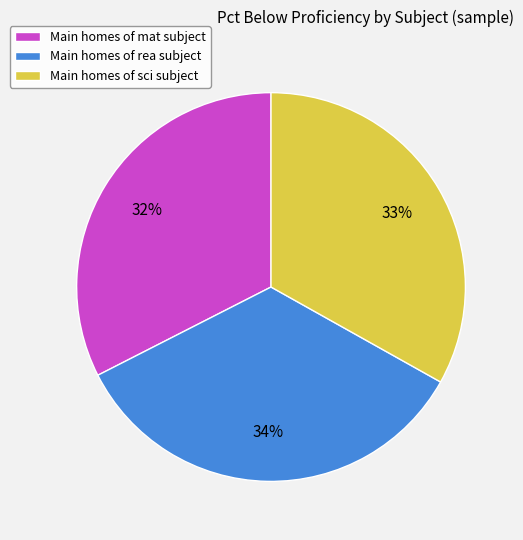

To the nearest percent, what is the difference between the largest and smallest slice percentages?

2%